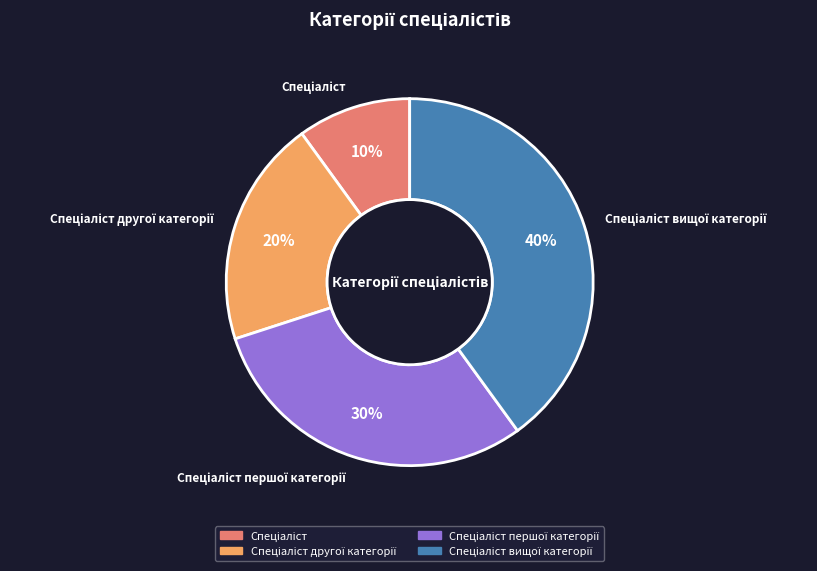

Does any single category account for the majority?

No